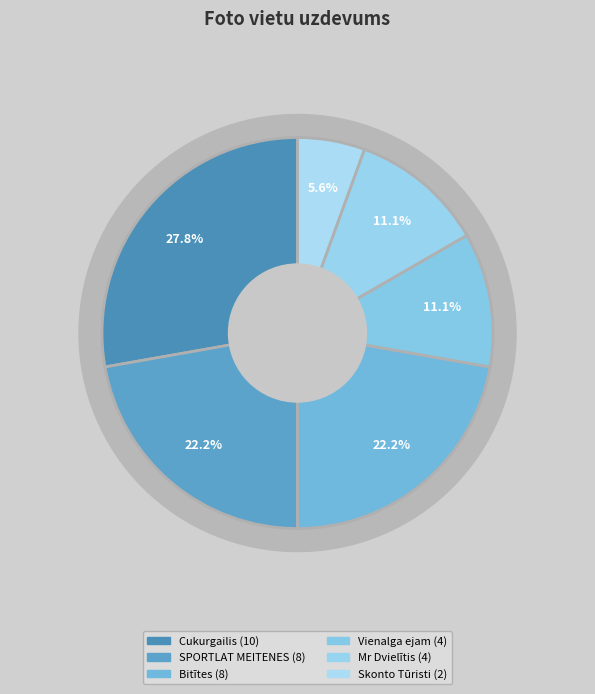

What percentage is the Skonto Tūristi slice, to the nearest percent?

6%